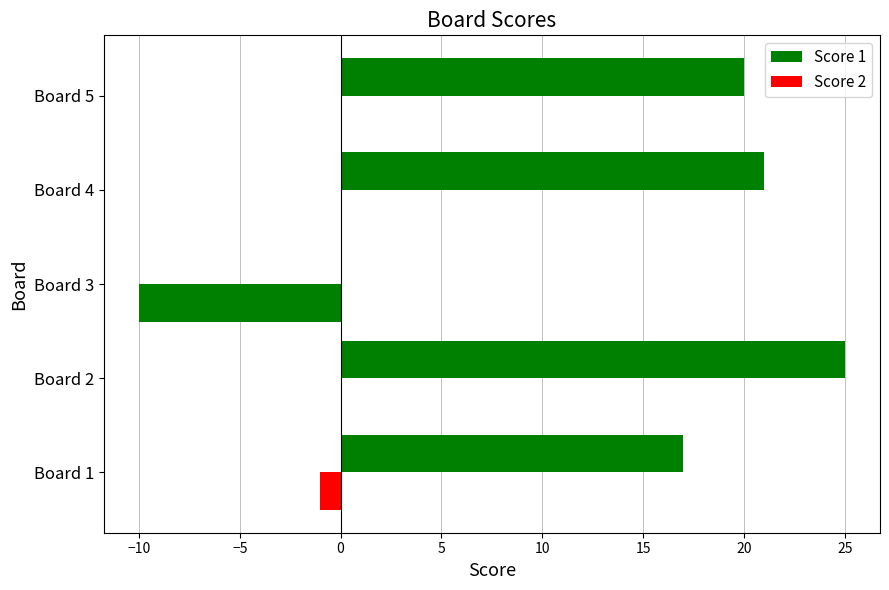

How many categories are shown in the chart?

5